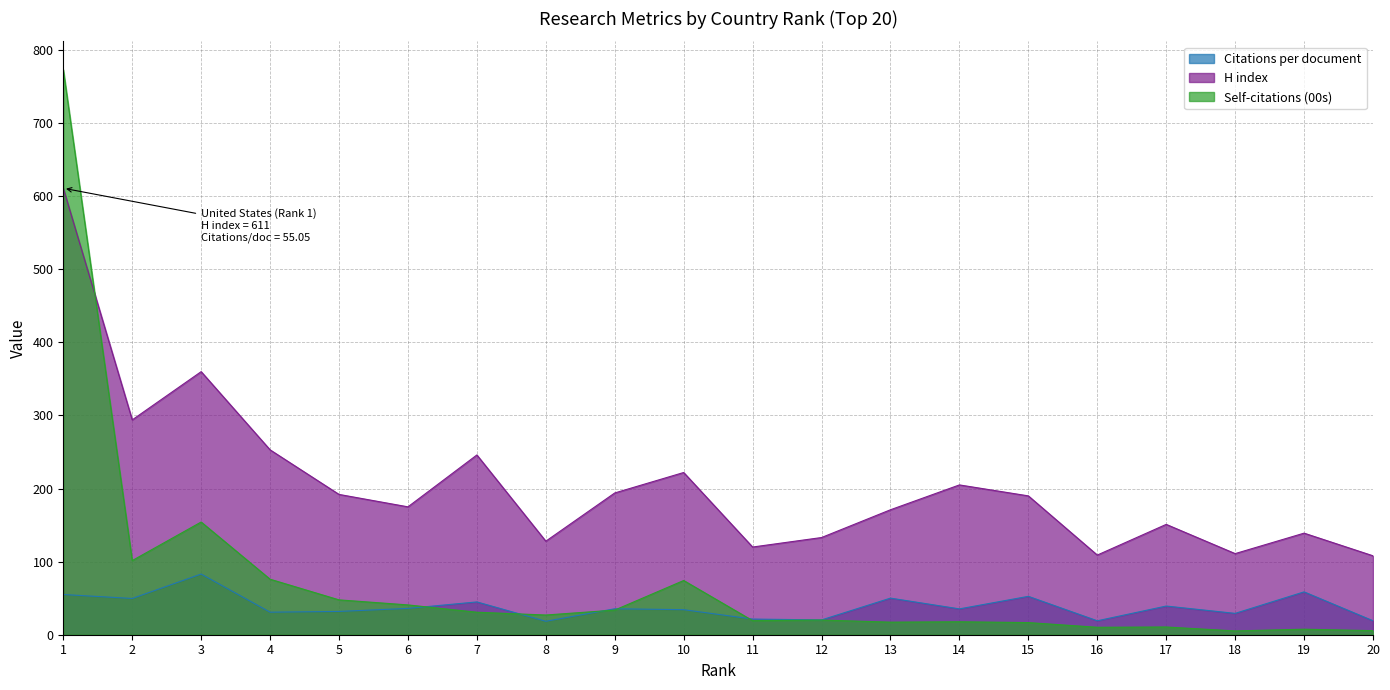

At which label is Self-citations (00s) closest to 389?

3